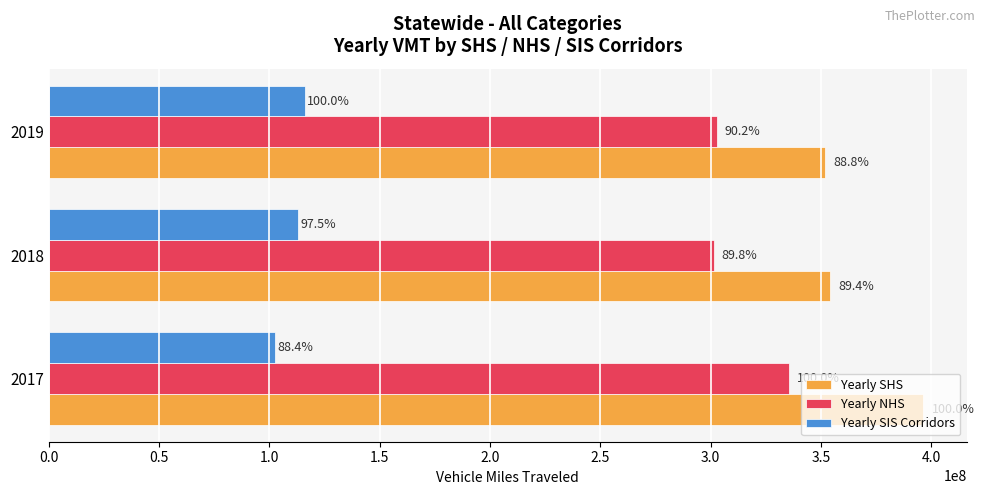

What are all the series names shown in the legend?

Yearly SHS, Yearly NHS, Yearly SIS Corridors